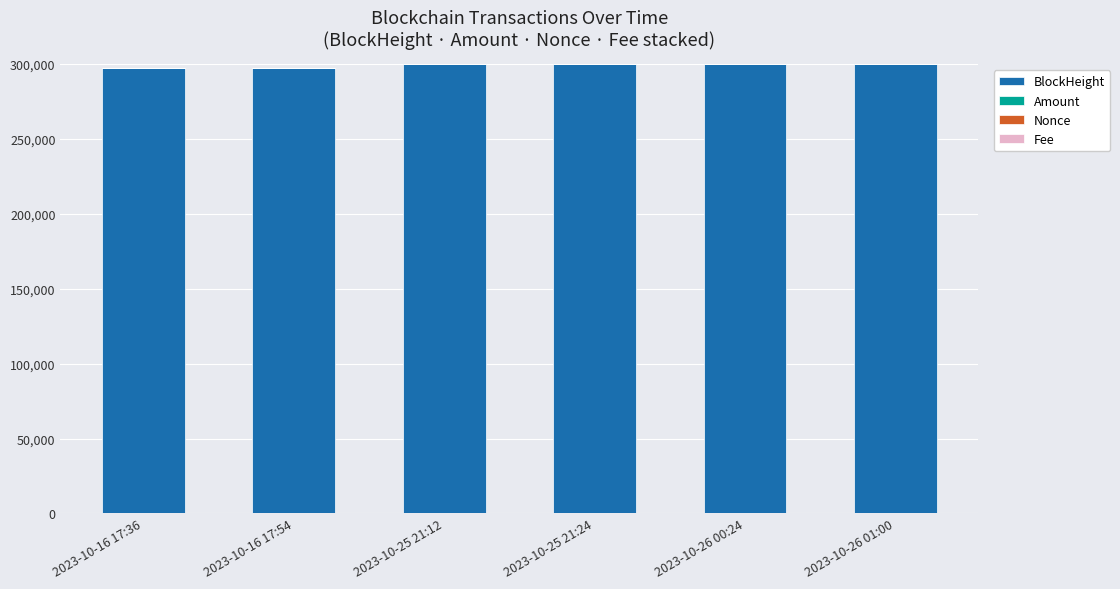

What is the sum of the Nonce values at 2023-10-26 01:00 and 2023-10-16 17:36?

3.0